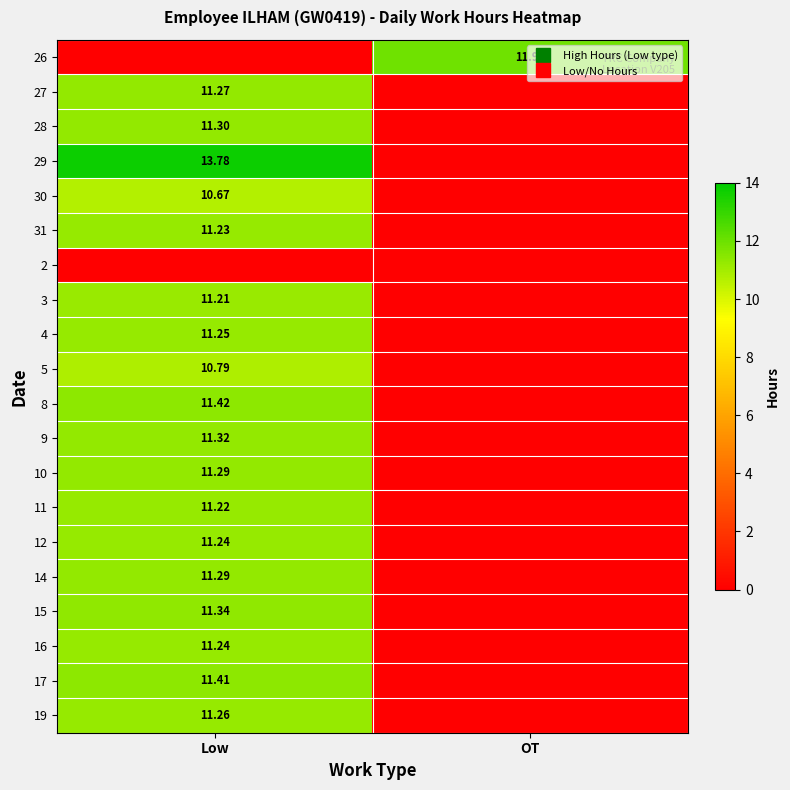

How many categories are shown in the chart?

2